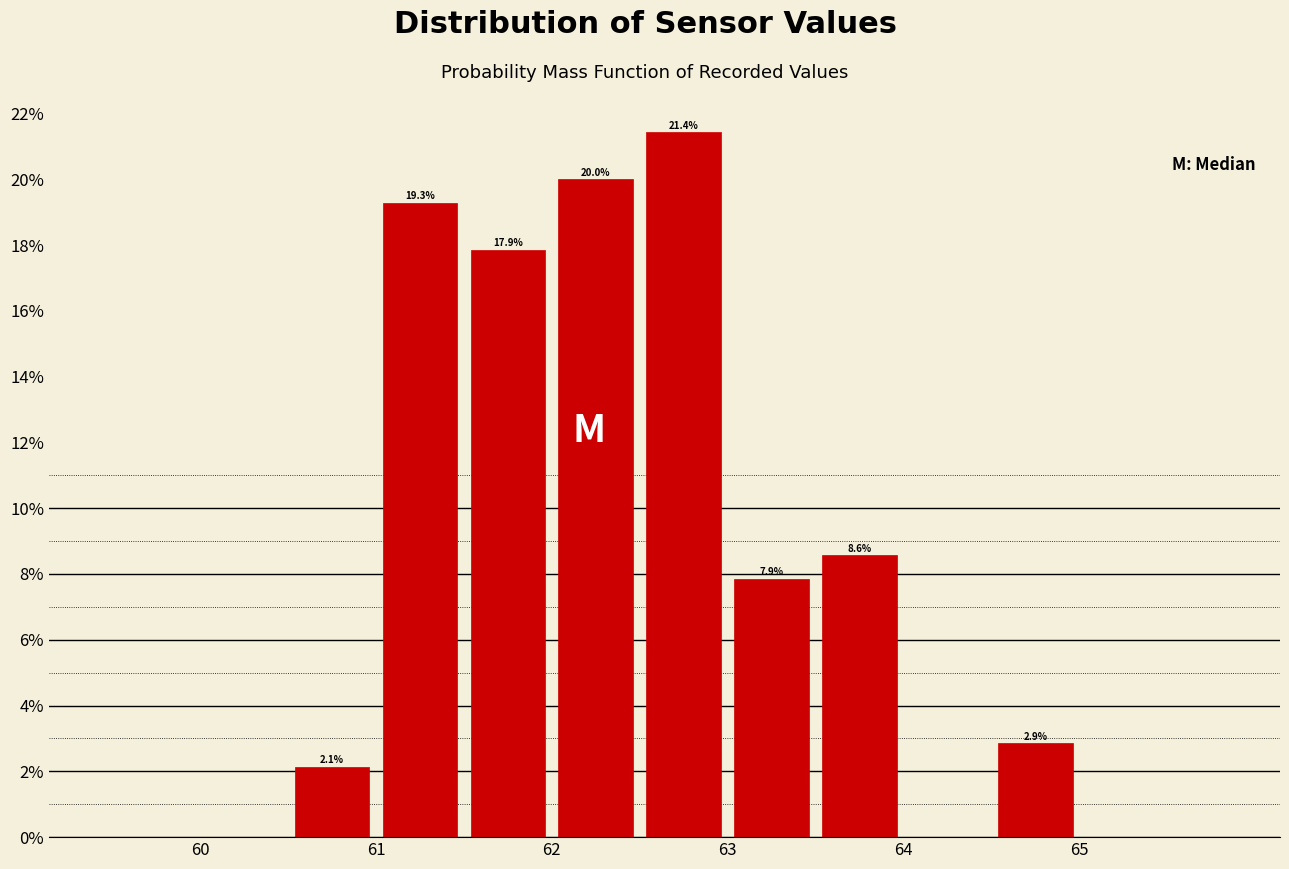

Over which range of the x-axis is the bar tallest?

62.5 to 63.0